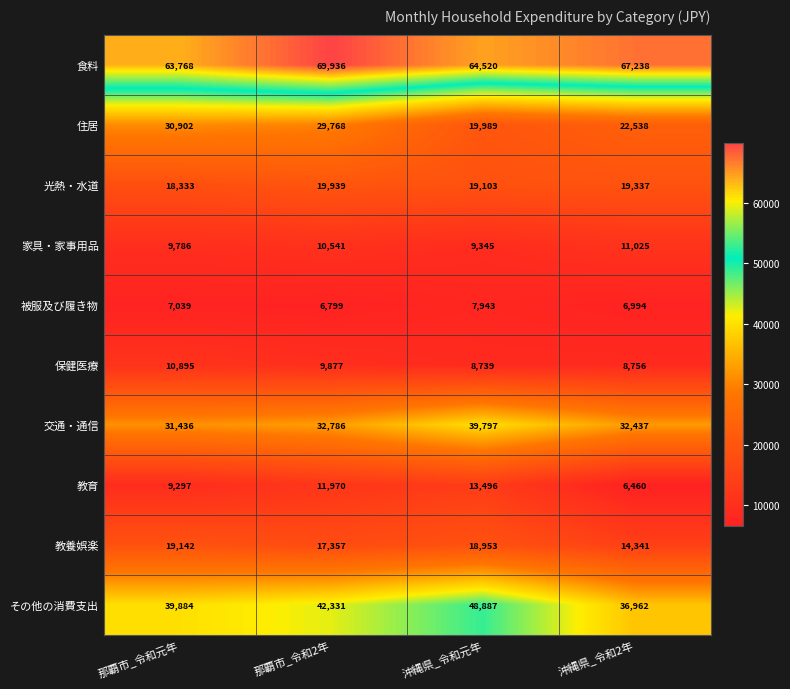

What is the difference between the highest and lowest values at 那覇市_令和元年?

56729